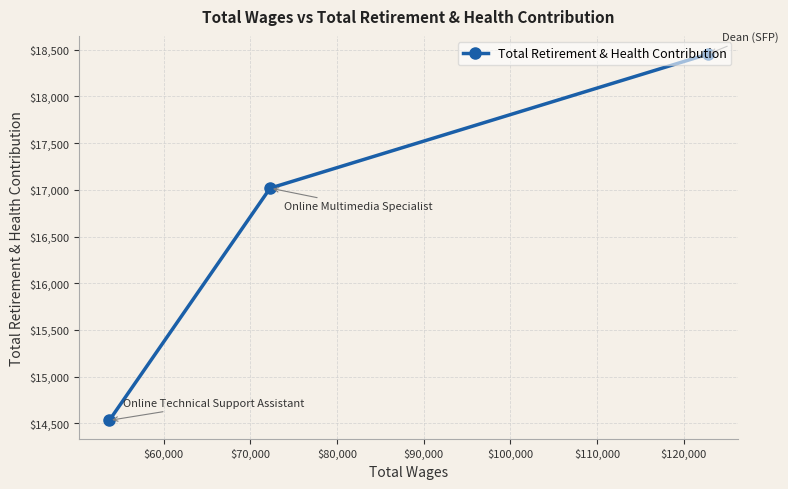

What is the value of the 2nd point from the left?

17018